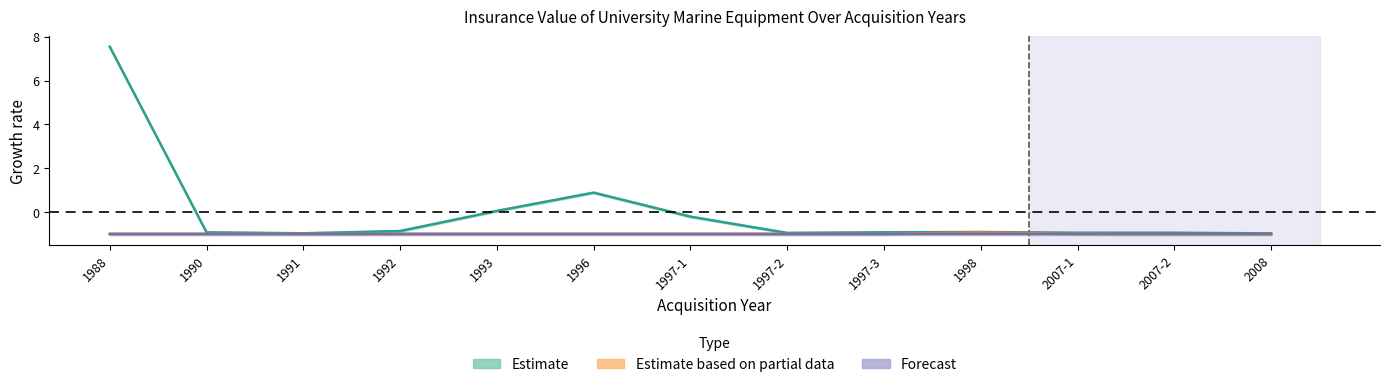

The Estimate based on partial data series shows -1.0 at 1993. True or false?

True